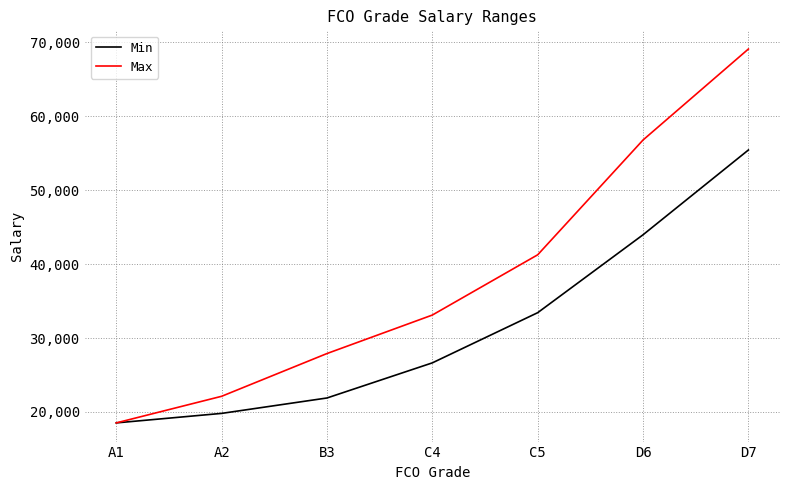

Rank the categories by Min value from highest to lowest.

D7, D6, C5, C4, B3, A2, A1